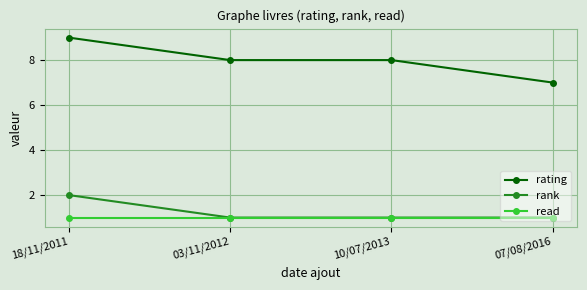

How many lines are shown in the chart?

3